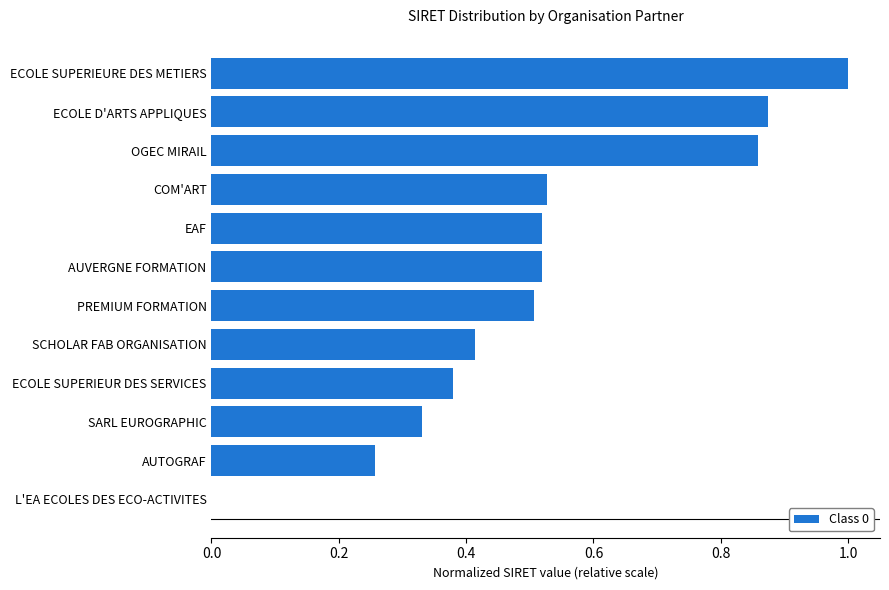

True or false: the data shows 0.5 at COM'ART.

True